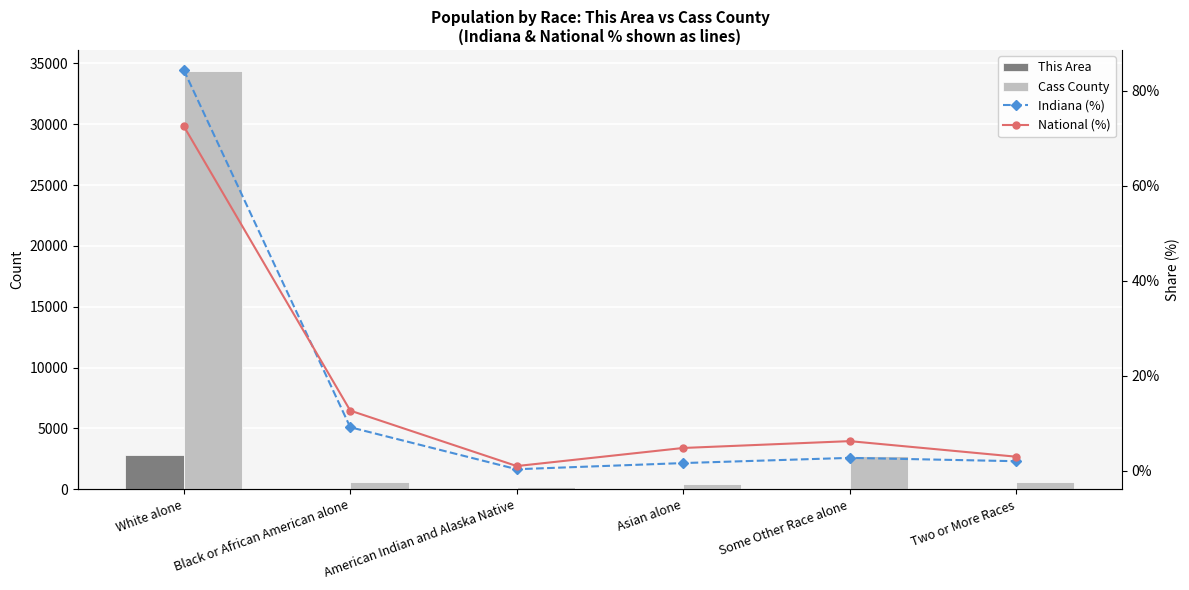

Reading left to right, extract all data points from this chart.

This Area: White alone=2807.0	Black or African American alone=8.0	American Indian and Alaska Native=6.0	Asian alone=10.0	Some Other Race alone=8.0	Two or More Races=37.0
Cass County: White alone=34385.0	Black or African American alone=578.0	American Indian and Alaska Native=199.0	Asian alone=419.0	Some Other Race alone=2745.0	Two or More Races=610.0
Indiana (%): White alone=84.4	Black or African American alone=9.1	American Indian and Alaska Native=0.3	Asian alone=1.6	Some Other Race alone=2.7	Two or More Races=2.0
National (%): White alone=72.5	Black or African American alone=12.6	American Indian and Alaska Native=1.0	Asian alone=4.8	Some Other Race alone=6.2	Two or More Races=2.9